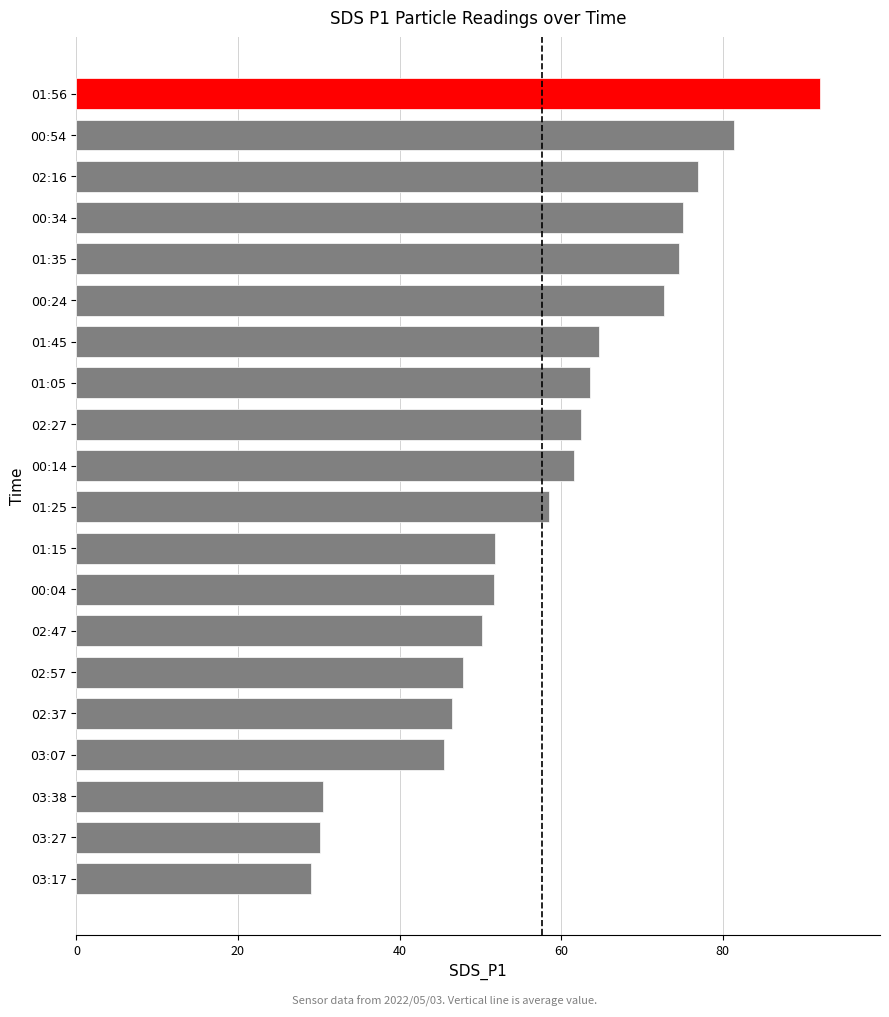

How many bars are there in total?

20